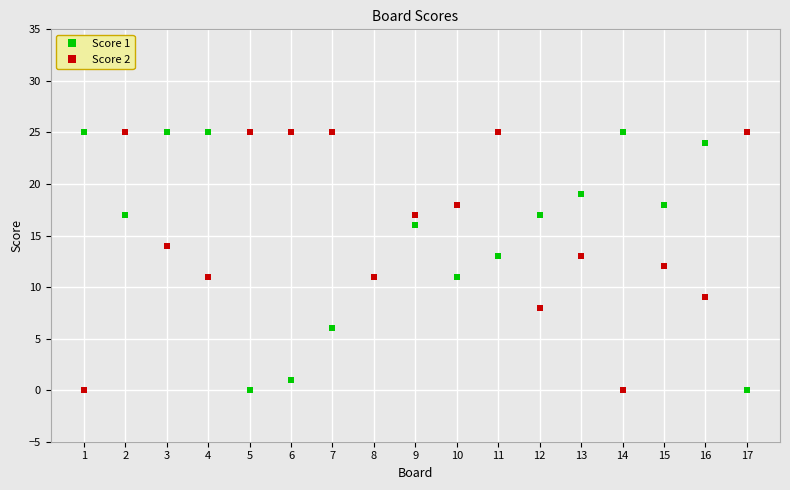

The Score 1 series shows 4 at 9. True or false?

False